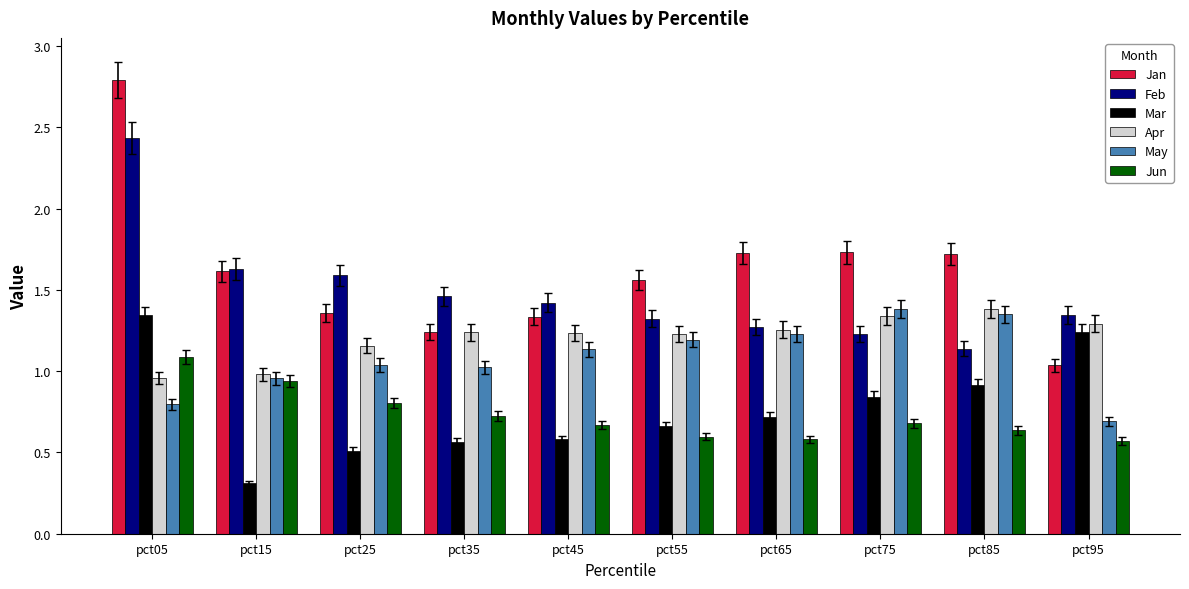

At which category does the chart reach its minimum across all series?

pct15